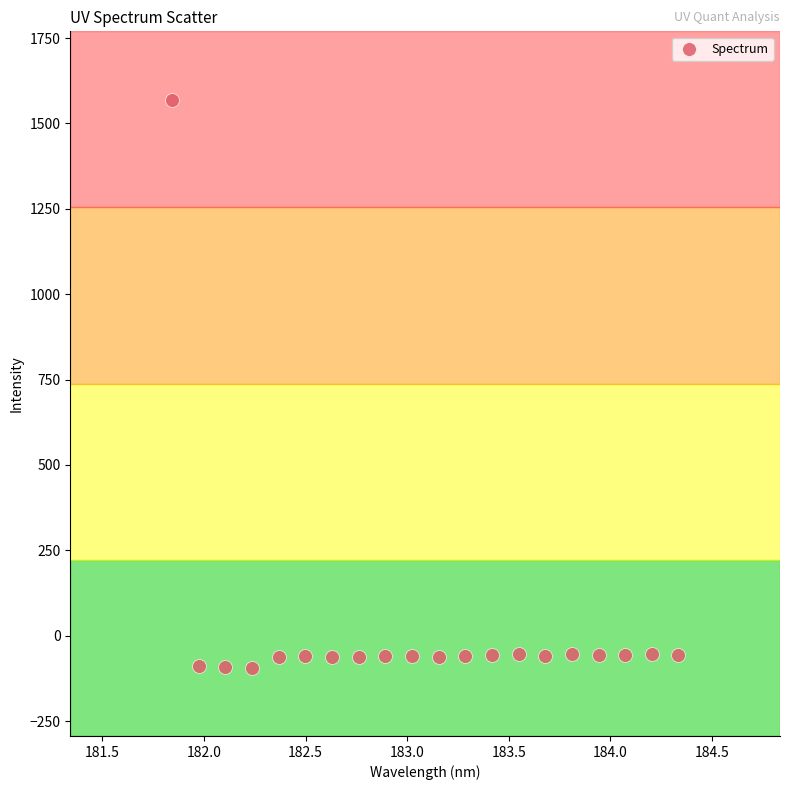

What is the range of Y values (max minus min)?

1663.4